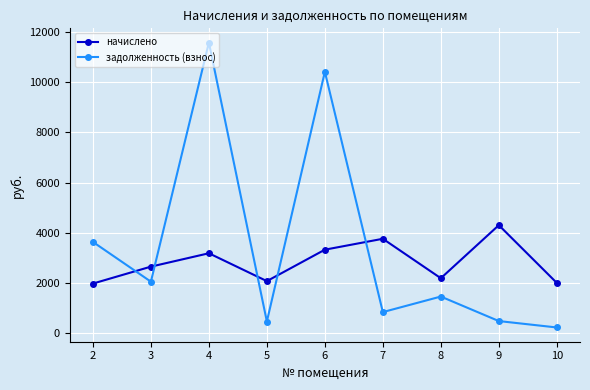

What is the approximate value of задолженность (взнос) at 9?

477.7